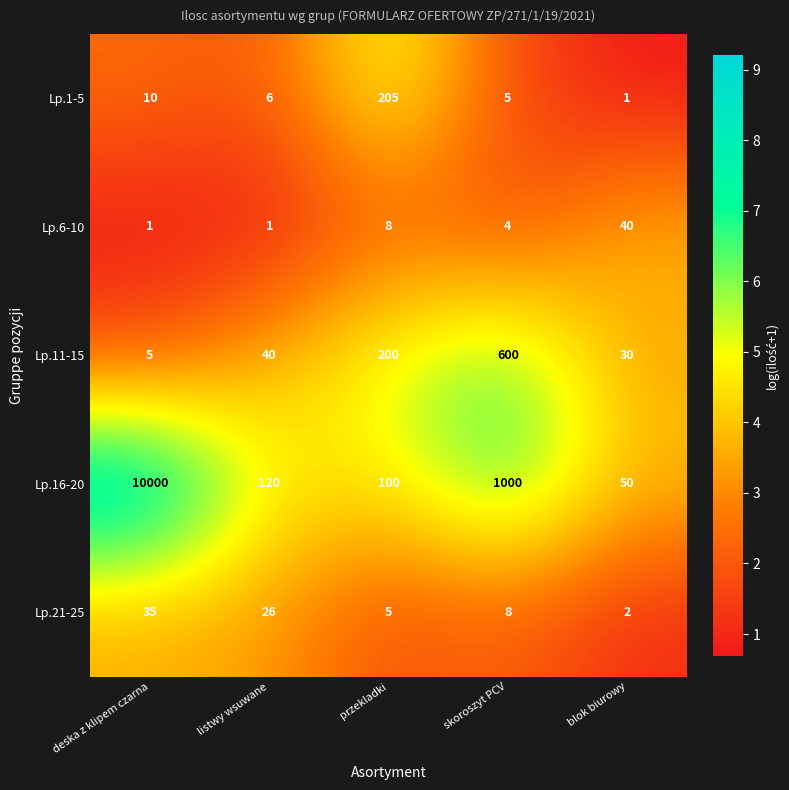

What is the smallest value displayed?

1